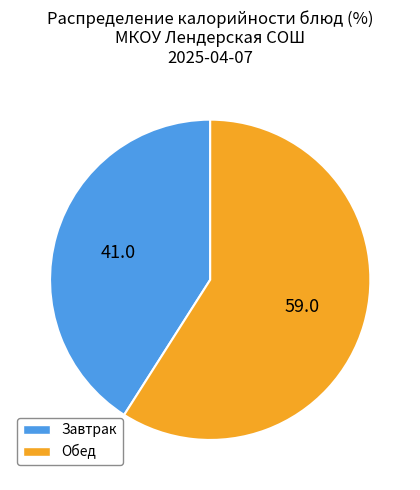

How many slices are in this pie chart?

2